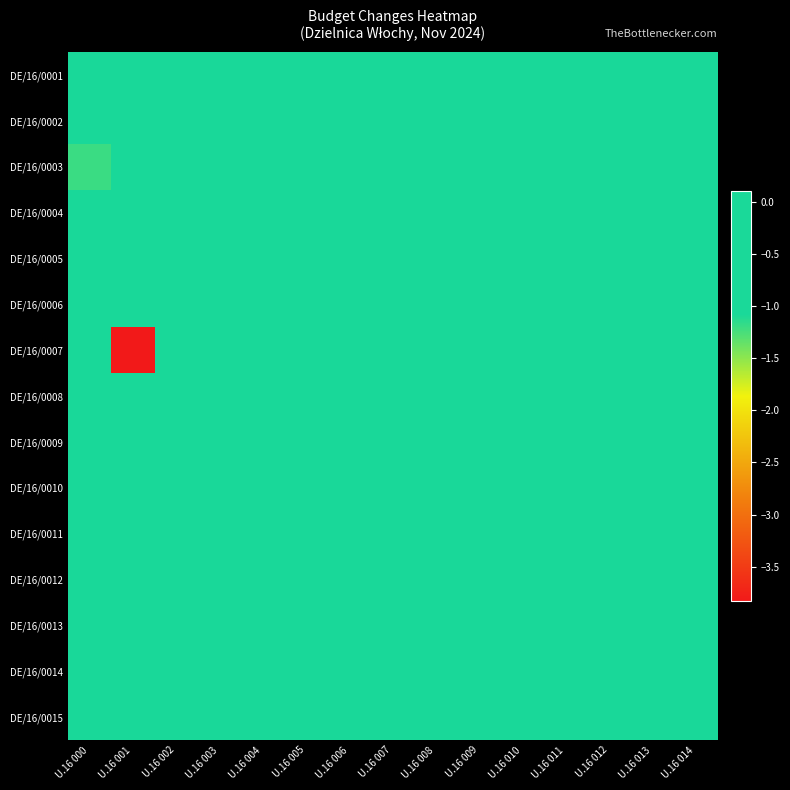

At which category is the sum across all series the highest?

U.16 002